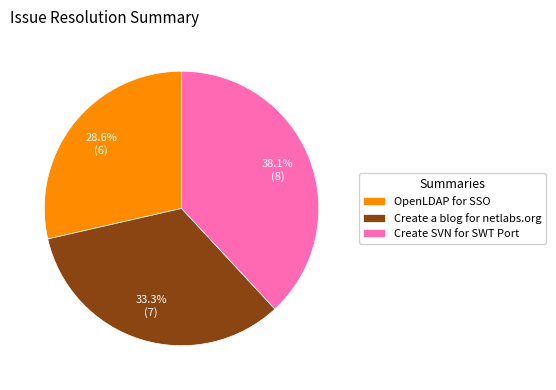

Is there any slice that represents more than half of the pie?

No